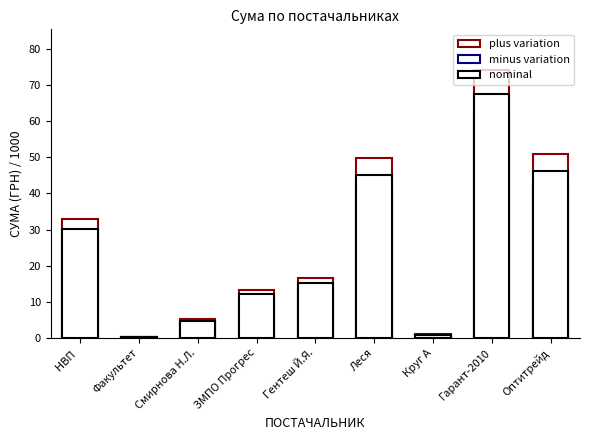

Between Гентеш Й.Я. and Круг А, which series saw the biggest shift?

plus variation